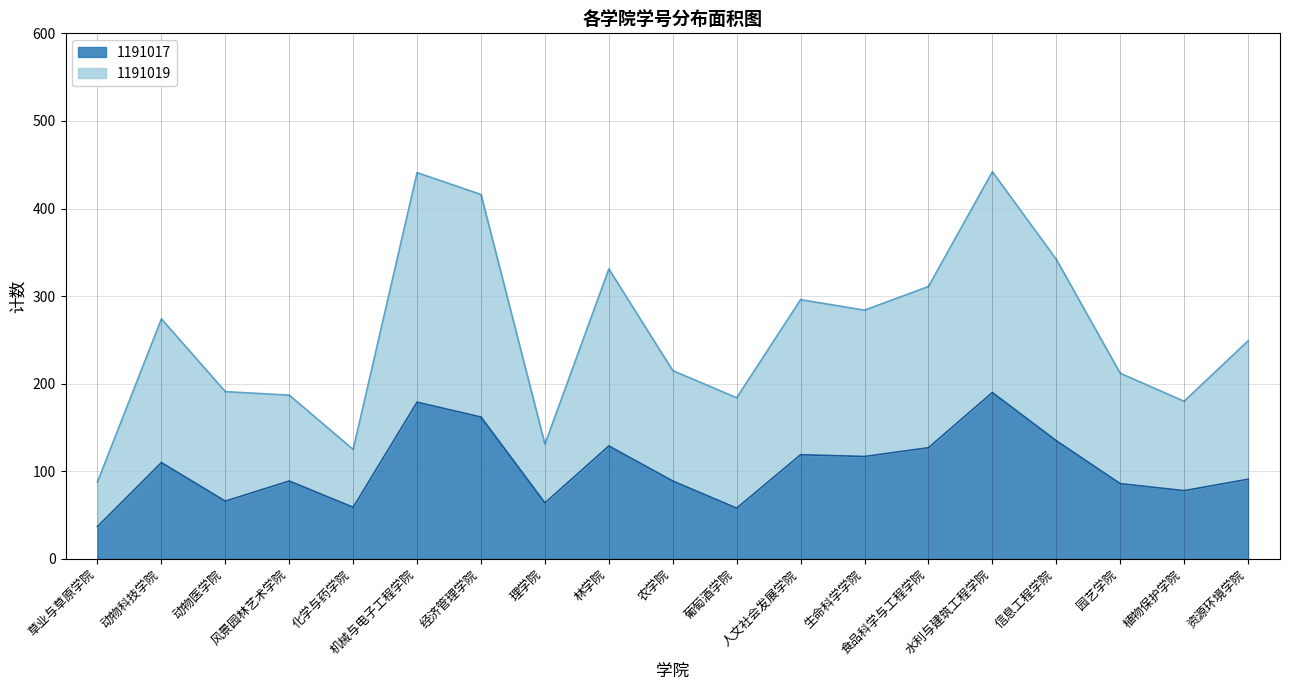

Which series has the largest total across all categories?

1191019